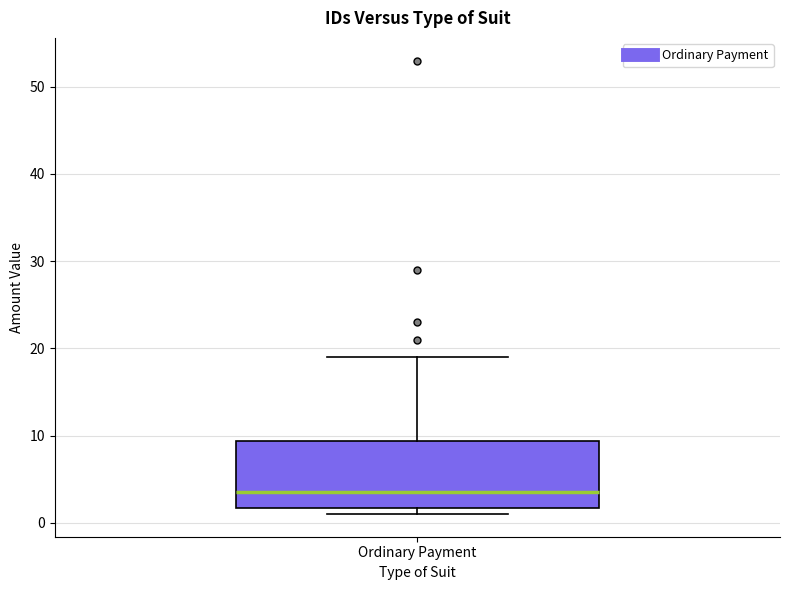

Read this box plot against the y-axis: the position of the median line, the range covered by the box, and the ends of both whiskers. The values are not printed on the chart, so give them approximately, as read against the axis.

median 4, box 2 to 9, whiskers 1 to 19